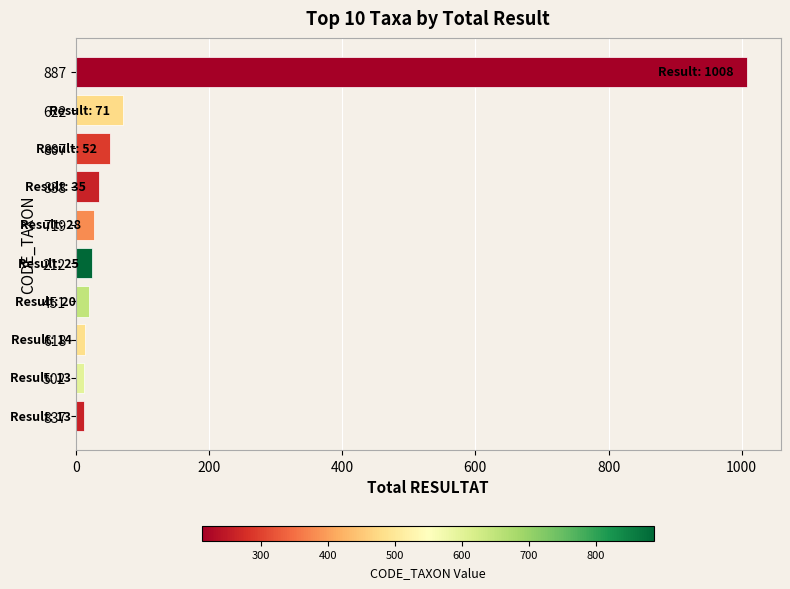

How many series are shown in this chart?

1